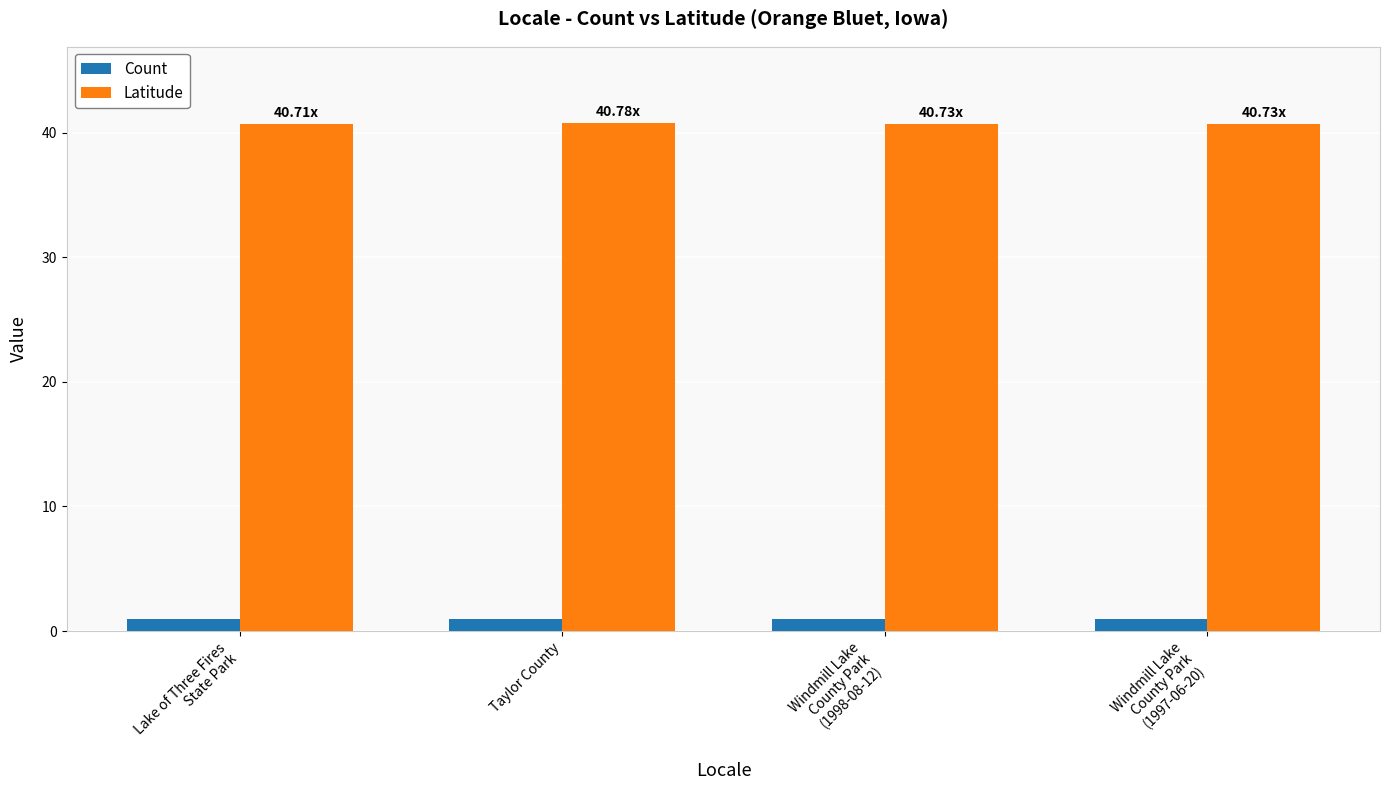

Is it true that Count equals 1.0 at Windmill Lake
County Park
(1998-08-12)?

True